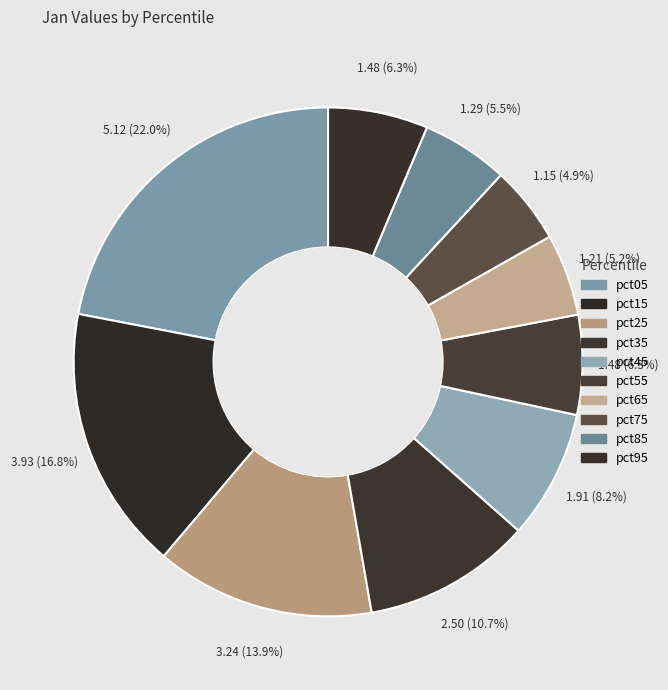

Which category has the biggest portion of the pie?

pct05